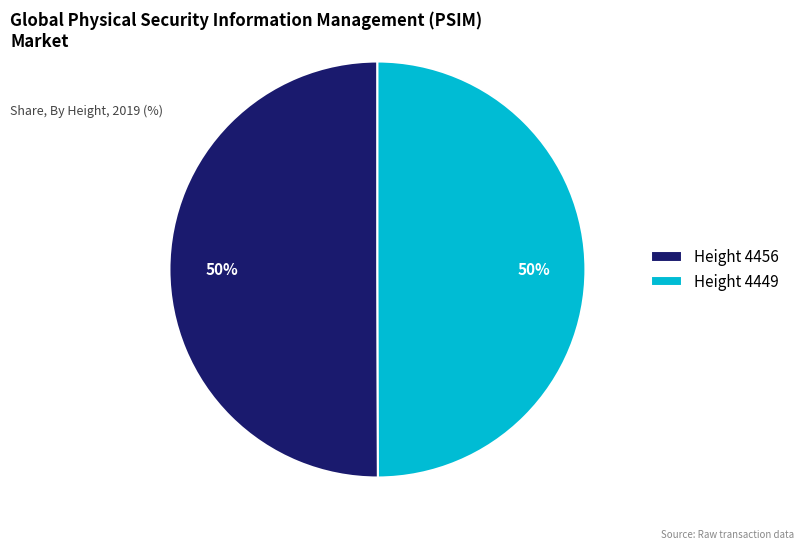

Count the number of slices in the pie.

2